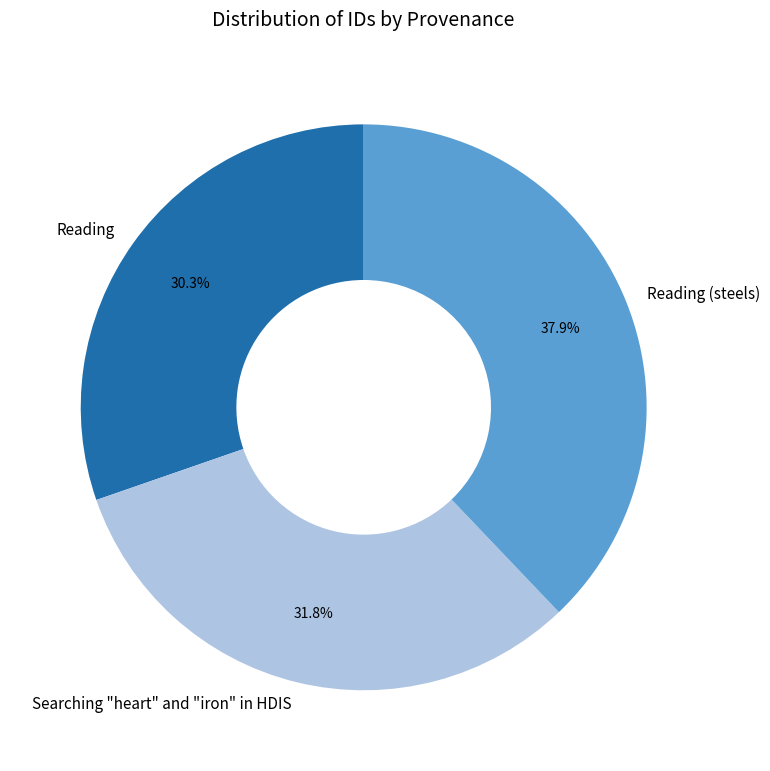

To the nearest percent, what is the difference between the largest and smallest slice percentages?

8%